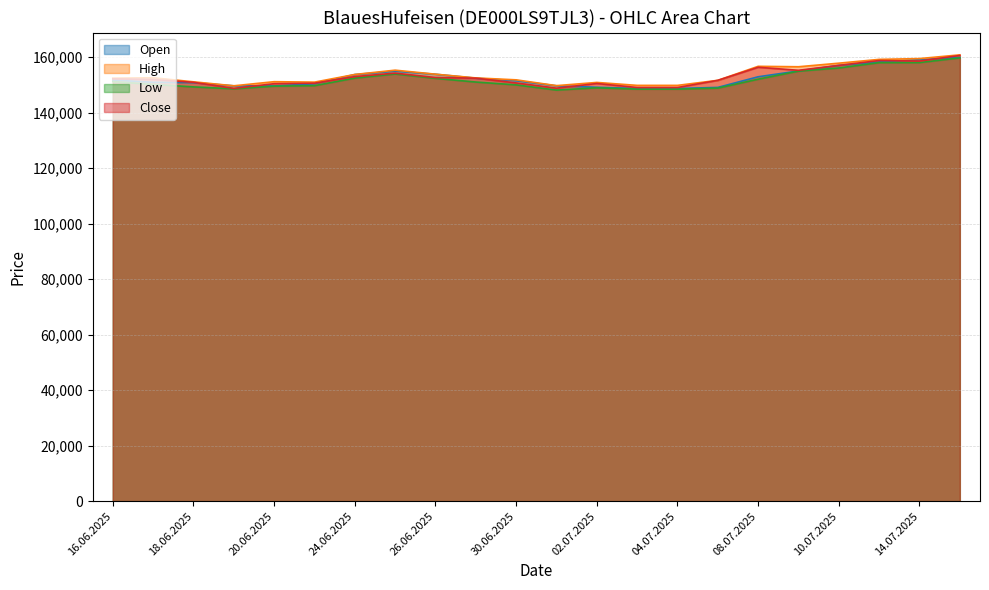

Is it true that Open equals 149623 at 19.06.2025?

True